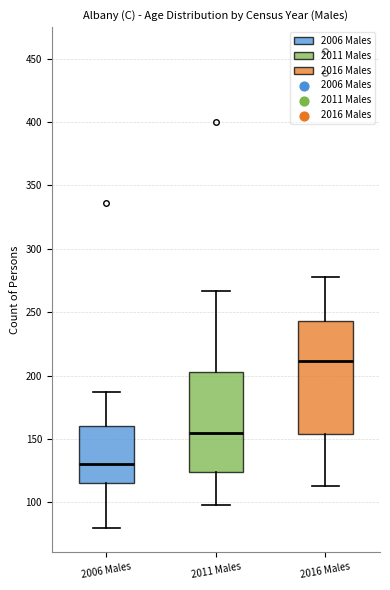

Where does the lower whisker of the box for 2006 Males end on the y-axis? The values are not printed on the chart, so give them approximately, as read against the axis.

80